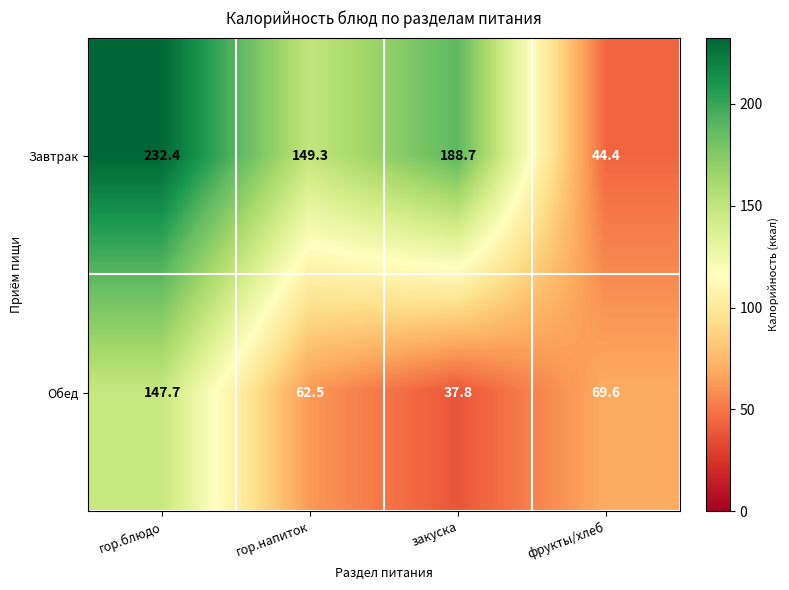

Reading right to left, transcribe all the data shown in this chart.

Завтрак: фрукты/хлеб=44.4	закуска=188.7	гор.напиток=149.3	гор.блюдо=232.4
Обед: фрукты/хлеб=69.6	закуска=37.8	гор.напиток=62.5	гор.блюдо=147.7